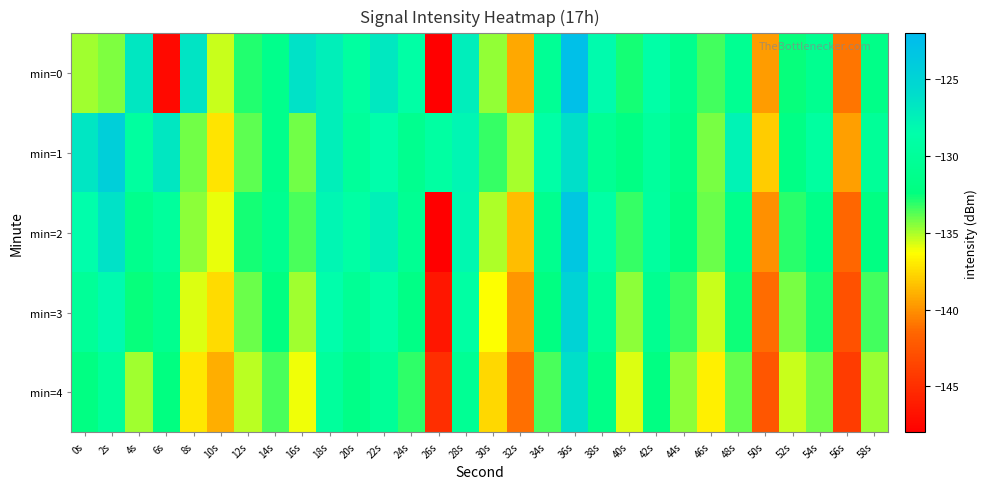

Reading left to right, list all the values displayed in this chart.

min=0: 0s=-134.8	2s=-134.3	4s=-126.8	6s=-147.3	8s=-126.5	10s=-135.5	12s=-132.9	14s=-131.2	16s=-126.4	18s=-127.3	20s=-129.4	22s=-126.8	24s=-128.9	26s=-148.0	28s=-127.3	30s=-134.6	32s=-139.2	34s=-130.4	36s=-122.6	38s=-128.2	40s=-132.7	42s=-128.7	44s=-131.1	46s=-133.5	48s=-130.7	50s=-139.6	52s=-132.5	54s=-130.9	56s=-140.9	58s=-131.6
min=1: 0s=-126.6	2s=-124.4	4s=-129.4	6s=-126.7	8s=-134.2	10s=-137.1	12s=-133.8	14s=-131.3	16s=-134.2	18s=-127.3	20s=-130.0	22s=-128.5	24s=-131.0	26s=-129.3	28s=-127.8	30s=-133.2	32s=-135.0	34s=-128.9	36s=-126.1	38s=-130.5	40s=-132.0	42s=-129.7	44s=-131.5	46s=-134.2	48s=-127.6	50s=-138.0	52s=-131.8	54s=-129.4	56s=-139.5	58s=-130.2
min=2: 0s=-128.5	2s=-126.3	4s=-131.2	6s=-129.8	8s=-134.5	10s=-136.0	12s=-132.7	14s=-130.9	16s=-133.5	18s=-127.8	20s=-129.1	22s=-127.4	24s=-130.6	26s=-148.2	28s=-128.0	30s=-135.1	32s=-138.5	34s=-131.0	36s=-123.5	38s=-129.0	40s=-133.2	42s=-129.5	44s=-132.0	46s=-134.0	48s=-131.3	50s=-140.0	52s=-133.0	54s=-131.5	56s=-141.5	58s=-132.1
min=3: 0s=-130.2	2s=-128.1	4s=-132.5	6s=-131.0	8s=-135.8	10s=-137.5	12s=-134.0	14s=-132.2	16s=-134.8	18s=-128.5	20s=-130.4	22s=-128.9	24s=-131.8	26s=-146.5	28s=-129.2	30s=-136.3	32s=-139.8	34s=-132.2	36s=-124.8	38s=-130.3	40s=-134.5	42s=-130.8	44s=-133.2	46s=-135.5	48s=-132.6	50s=-141.2	52s=-134.2	54s=-132.8	56s=-142.8	58s=-133.4
min=4: 0s=-132.1	2s=-130.0	4s=-134.8	6s=-132.3	8s=-137.1	10s=-139.0	12s=-135.3	14s=-133.5	16s=-136.1	18s=-129.8	20s=-131.7	22s=-130.2	24s=-133.1	26s=-145.0	28s=-130.5	30s=-137.6	32s=-141.1	34s=-133.5	36s=-126.1	38s=-131.6	40s=-135.8	42s=-132.1	44s=-134.5	46s=-136.8	48s=-133.9	50s=-142.5	52s=-135.5	54s=-134.1	56s=-144.1	58s=-134.7